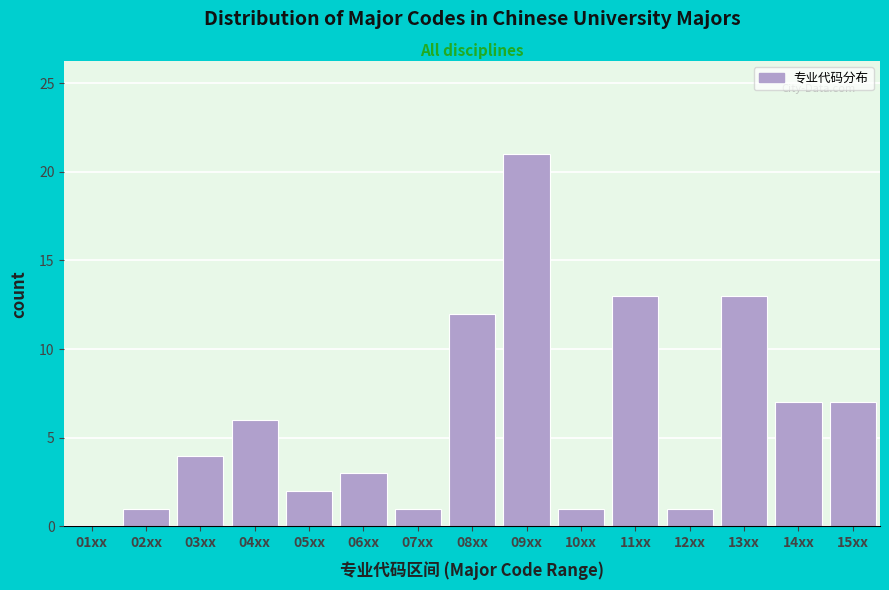

Reading left to right, what are all the values shown in this chart?

01xx=0	02xx=1	03xx=4	04xx=6	05xx=2	06xx=3	07xx=1	08xx=12	09xx=21	10xx=1	11xx=13	12xx=1	13xx=13	14xx=7	15xx=7